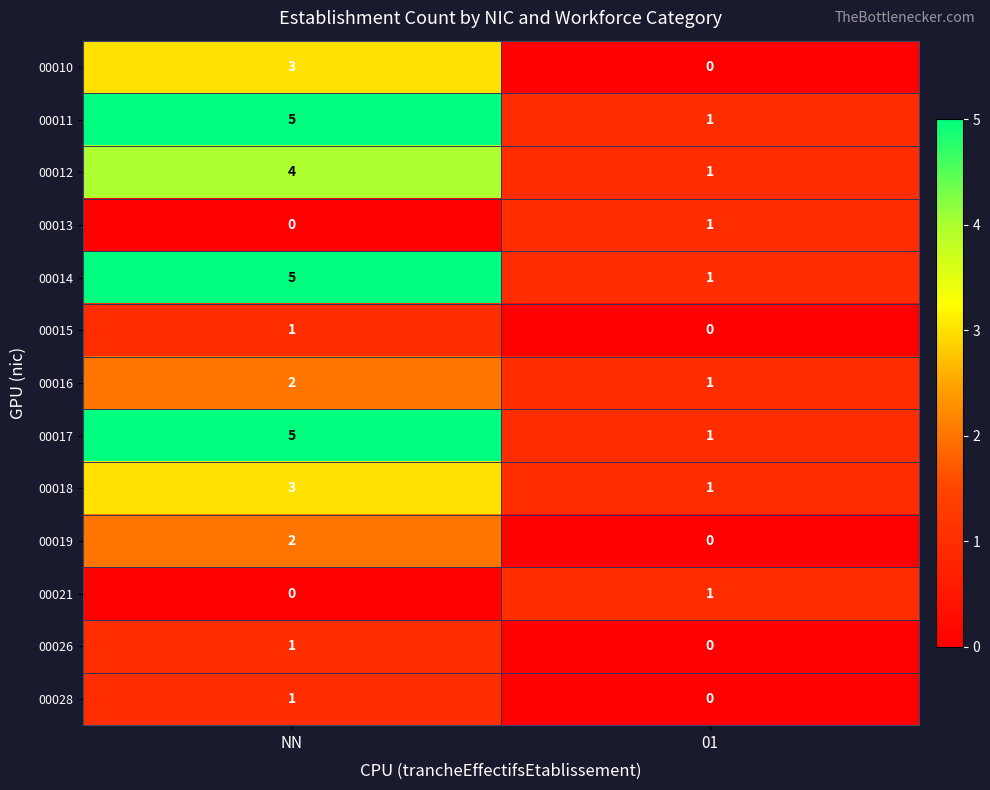

What is the sum of all 00010 values?

3